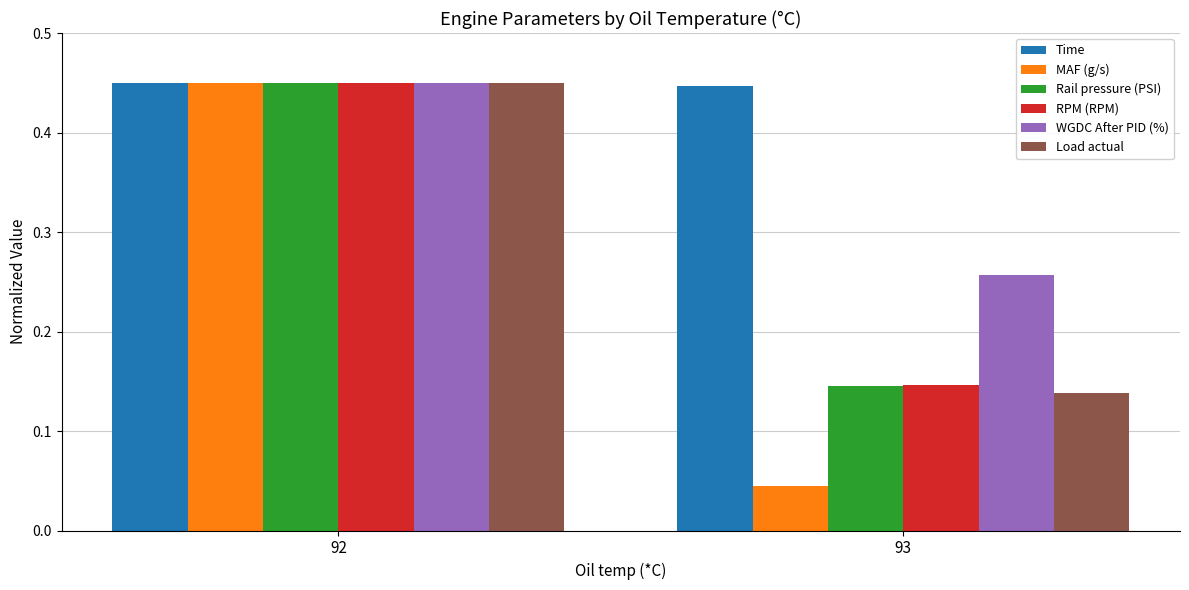

At which category is the sum across all series the highest?

92